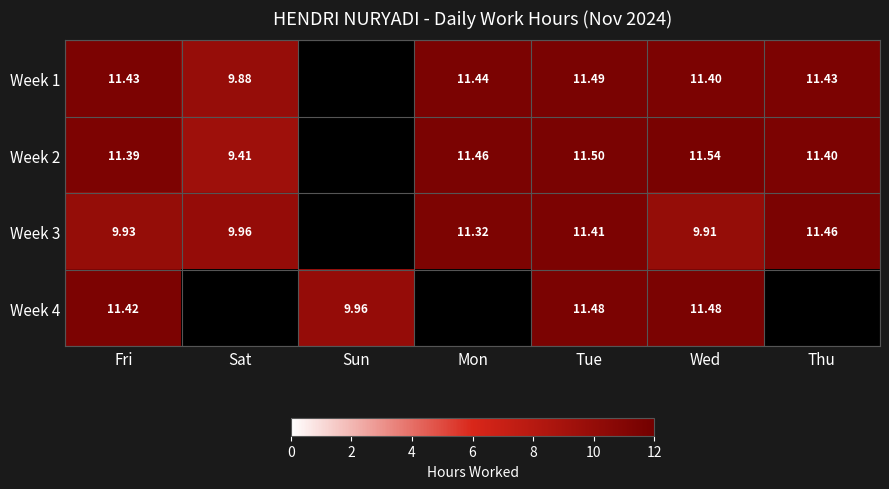

Is the value of Week 3 at Sat greater than the value of Week 1 at Mon?

No